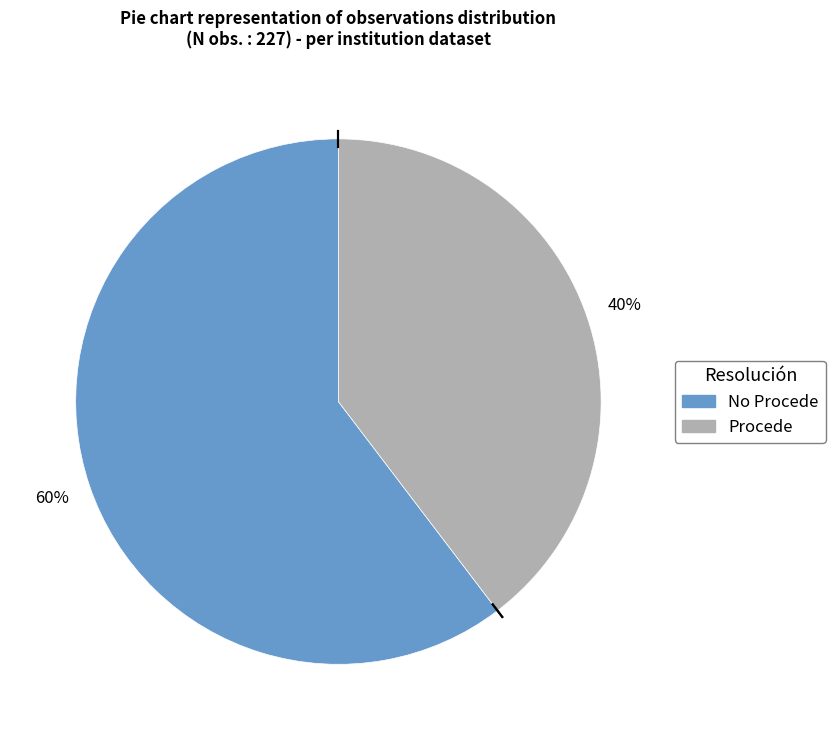

To the nearest percent, what is the average slice percentage?

50%